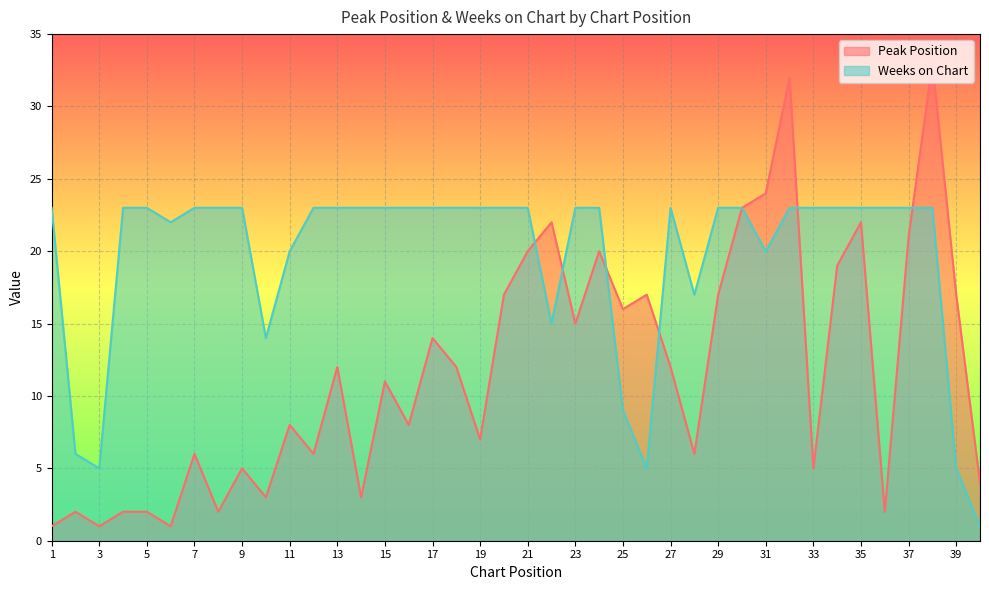

What is the difference between the highest and lowest values at 20?

6